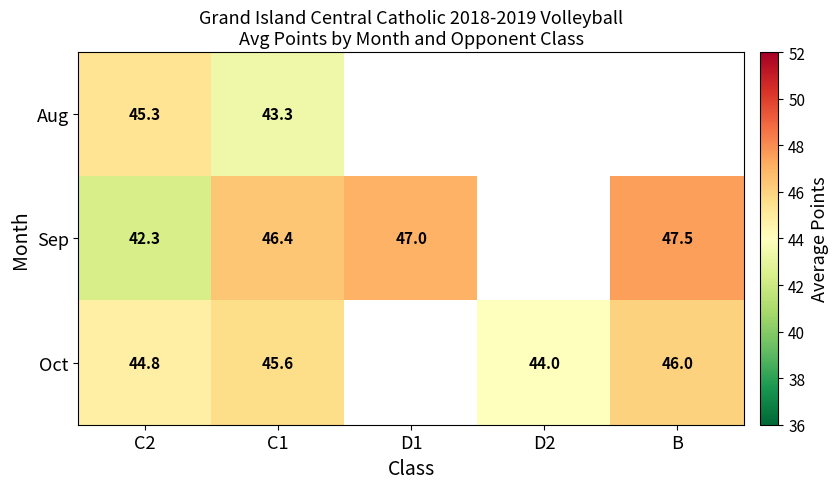

What is the sum of the Oct values at B and C2?

90.8